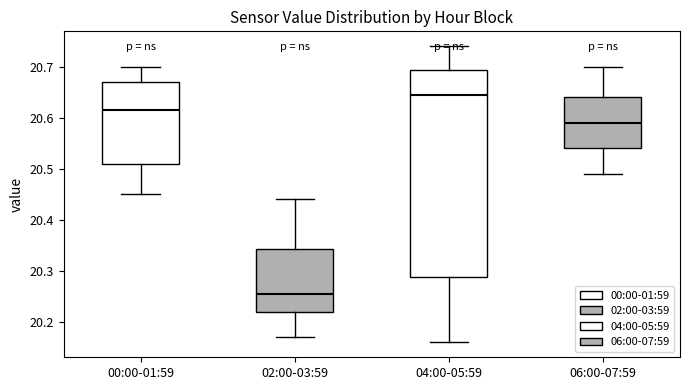

Where does the lower whisker of the box for 04:00-05:59 end on the y-axis? The values are not printed on the chart, so give them approximately, as read against the axis.

20.16